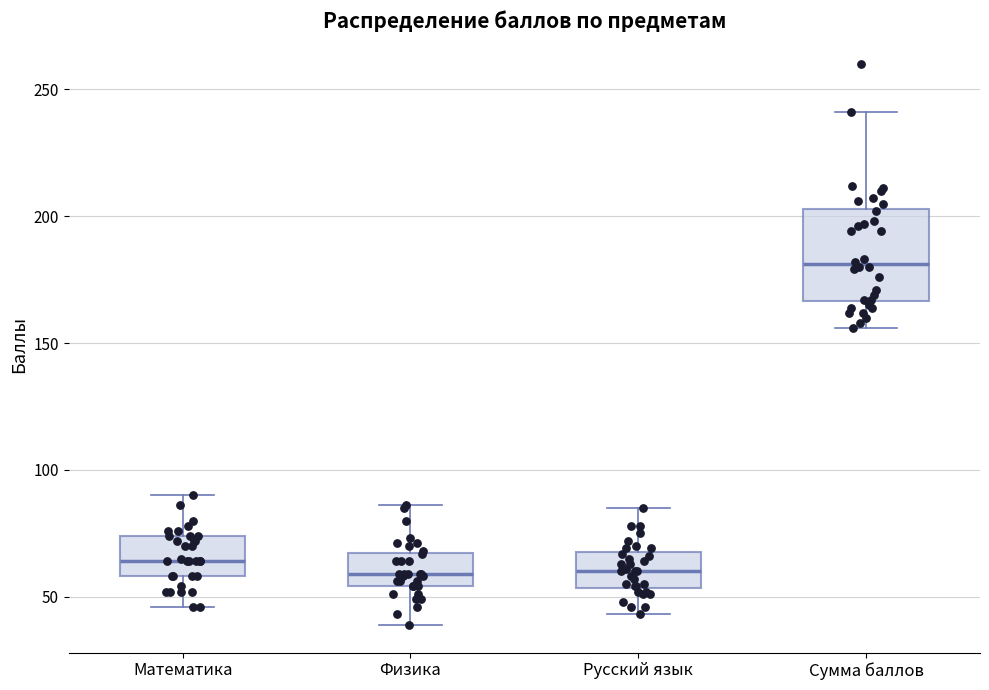

Reading left to right, transcribe this box plot: for each box, give where its median line is, the range the box spans, and where its two whiskers end, as read against the y-axis. The values are not printed on the chart, so give them approximately, as read against the axis.

Математика: median 65, box 60 to 75, whiskers 45 to 90
Физика: median 60, box 55 to 65, whiskers 40 to 85
Русский язык: median 60, box 55 to 70, whiskers 45 to 85
Сумма баллов: median 180, box 165 to 205, whiskers 155 to 240